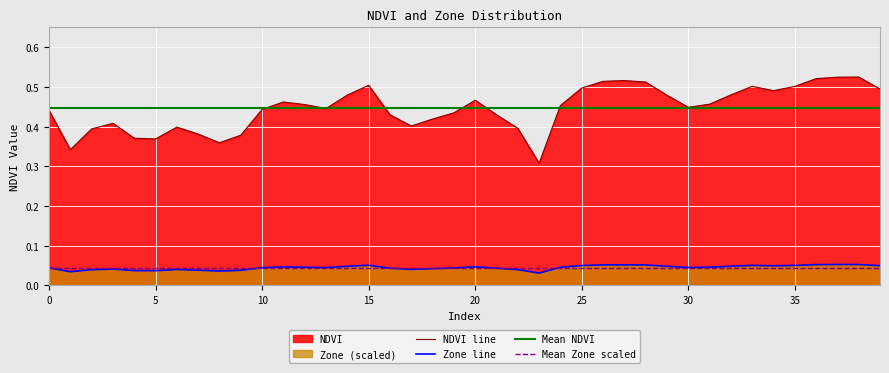

True or false: Zone_scaled and NDVI intersect in this chart.

False